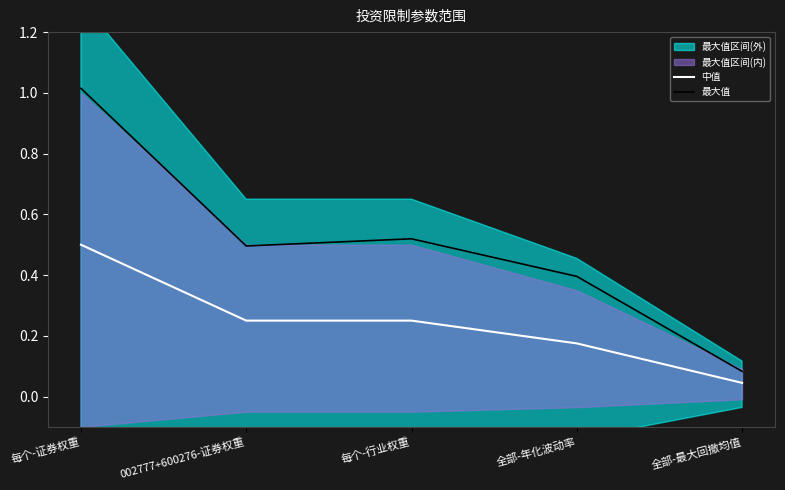

Reading right to left, transcribe all the data shown in this chart.

中值: 0.0	0.2	0.2	0.2	0.5
最大值: 0.1	0.4	0.5	0.5	1.0